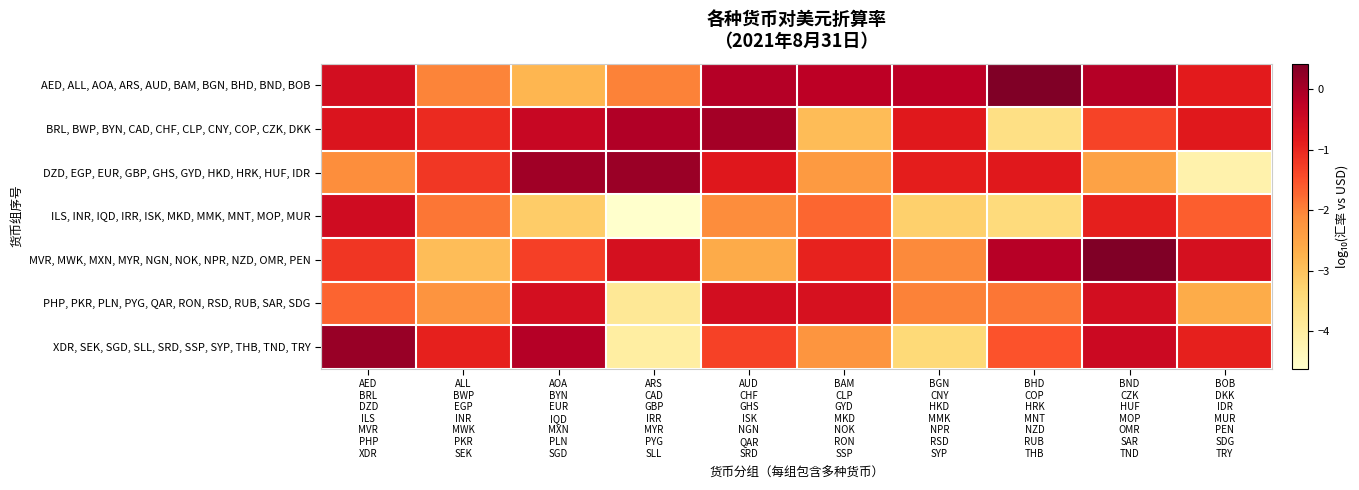

What is the total value across all series at ALL
BWP
EGP
INR
MWK
PKR
SEK?

-12.2